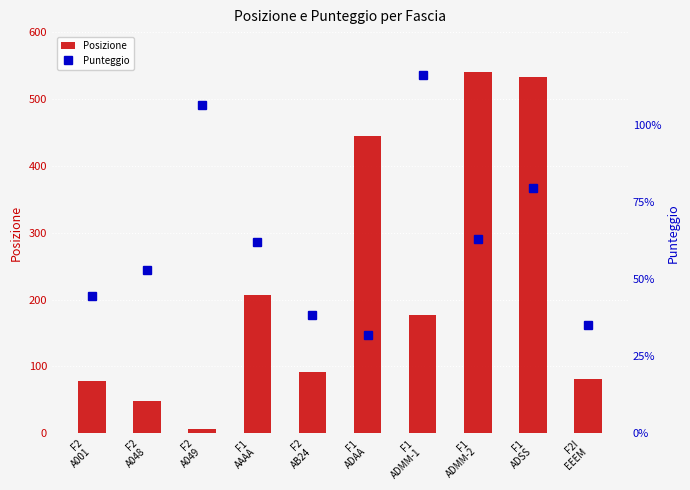

What is the value of the Punteggio bar at the 7th from the left?

116.0